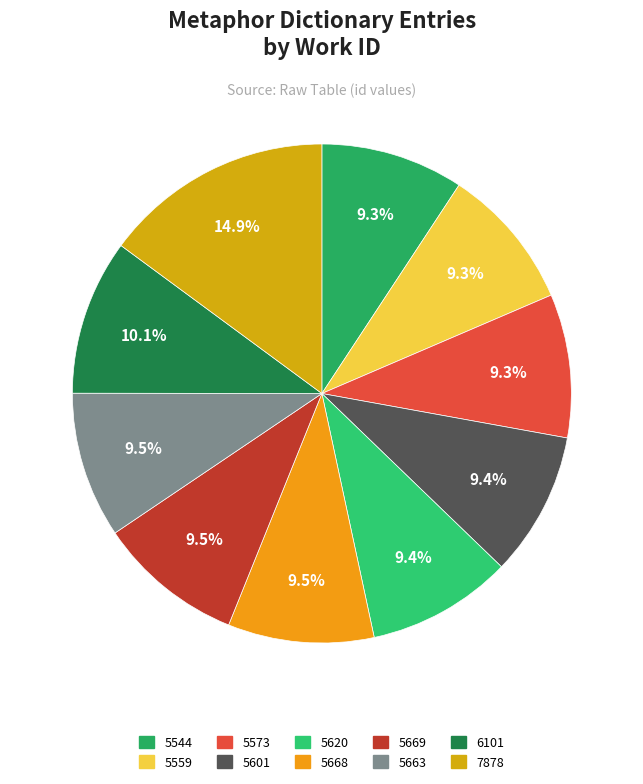

To the nearest percent, what portion does 5559 represent?

9%